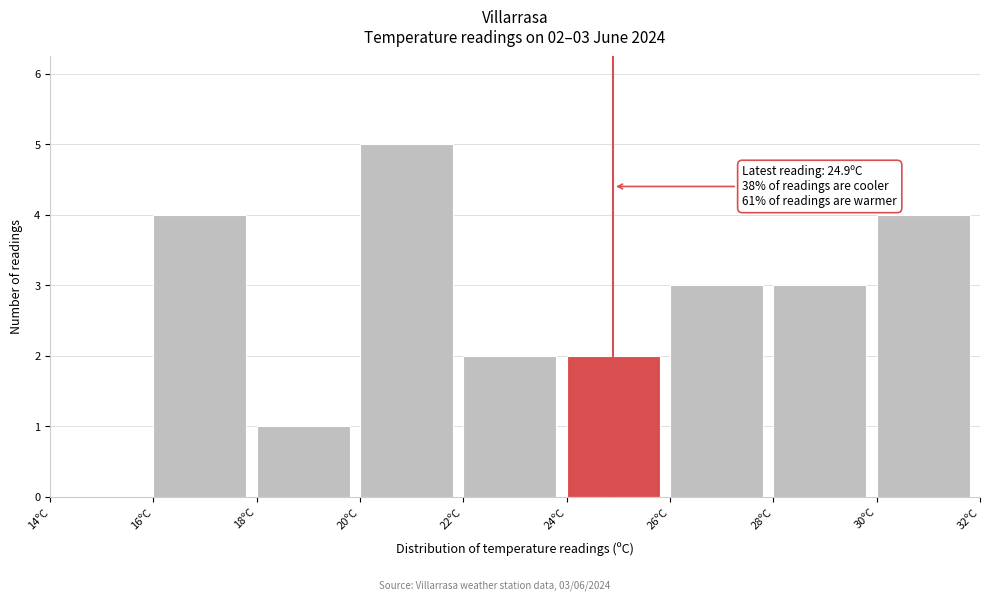

Which range on the x-axis has the tallest bar?

20 to 22